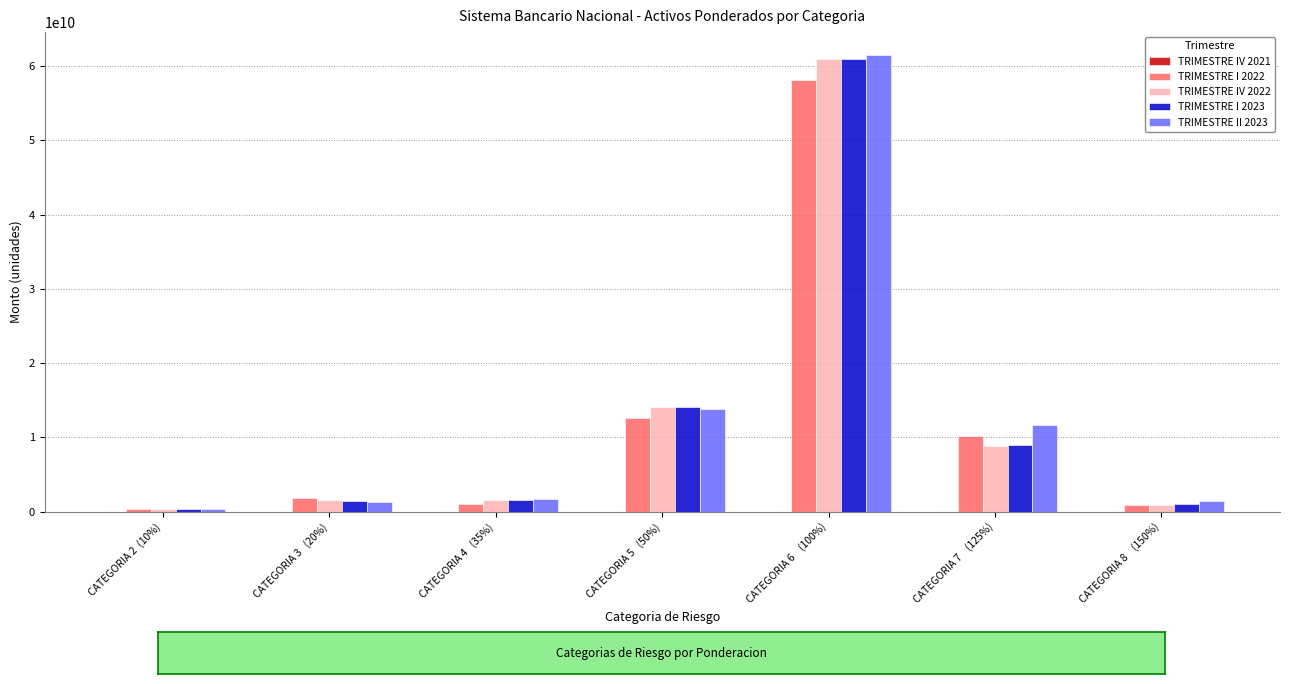

At which category is the sum across all series the highest?

CATEGORIA 6    (100%)